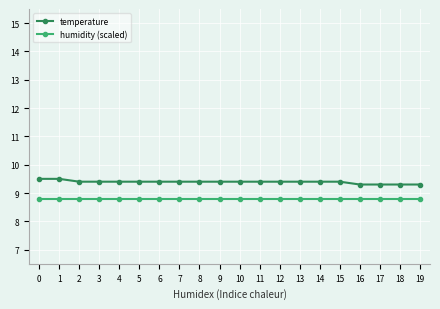

The value of temperature at 12 is 2.3. True or false?

False